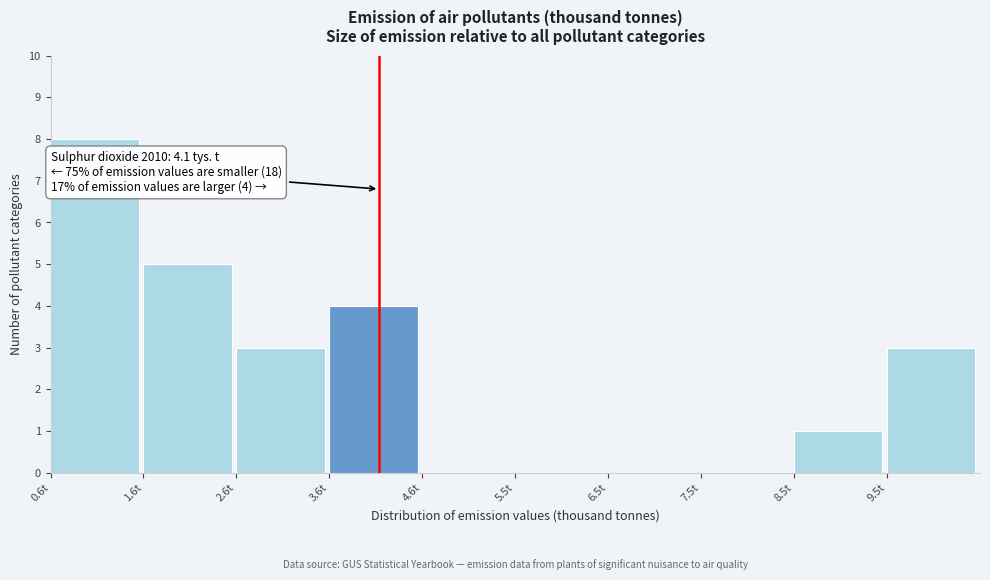

Which range on the x-axis has the tallest bar?

0.60 to 1.59